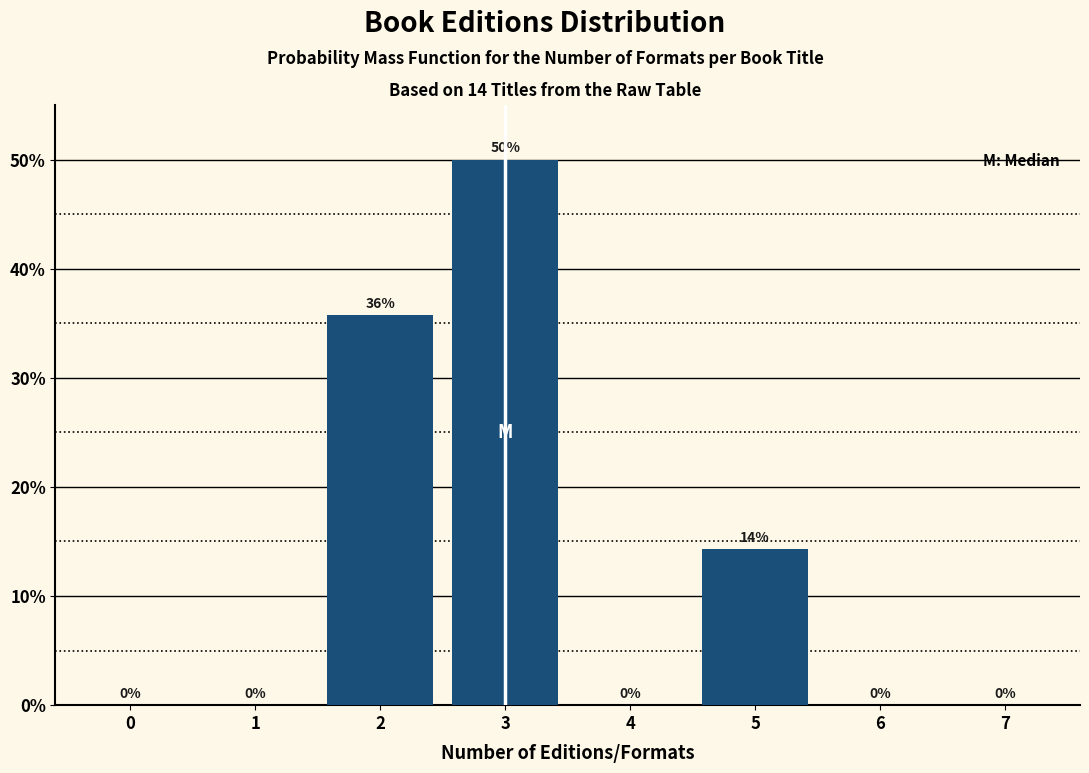

What is the sum of all values?

100.0